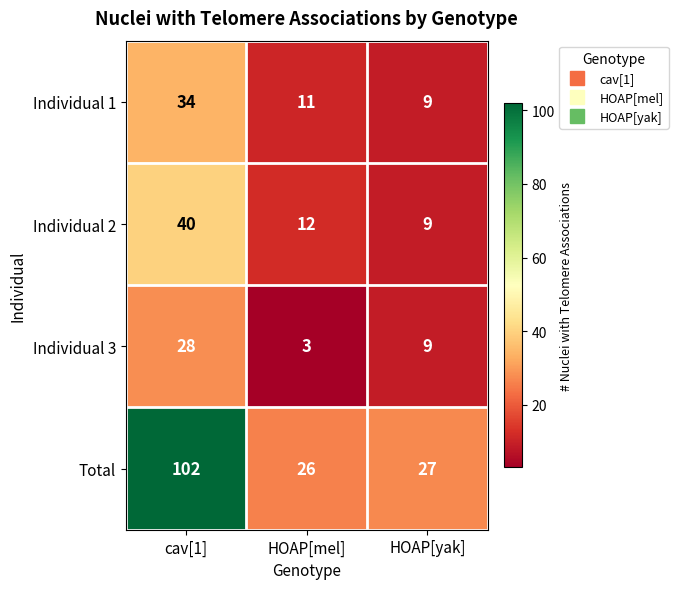

What is the total value across all series at HOAP[mel]?

52